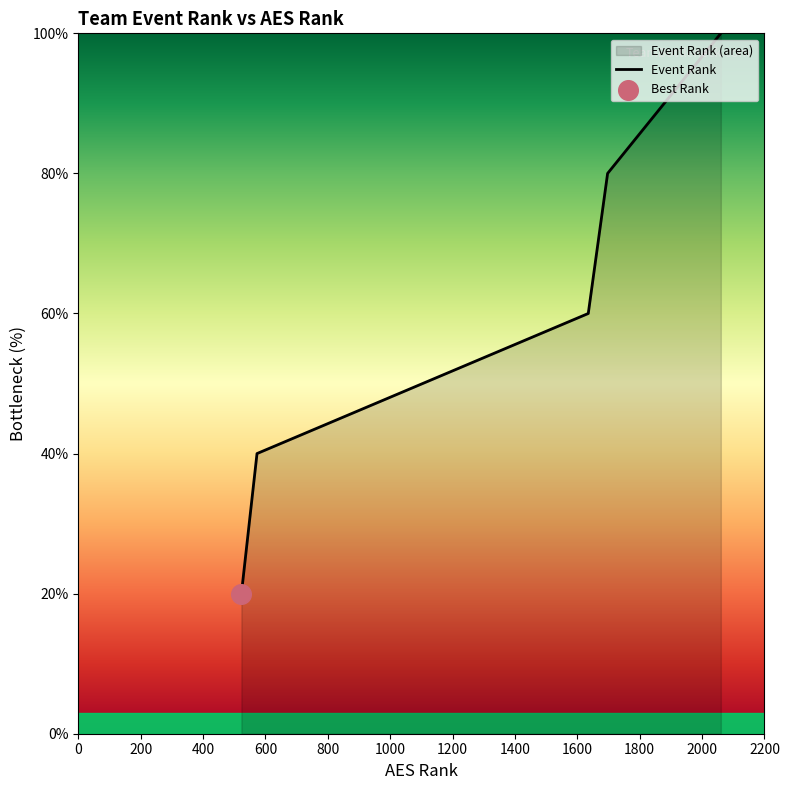

What is the change in value from 523 to 1697?

+60